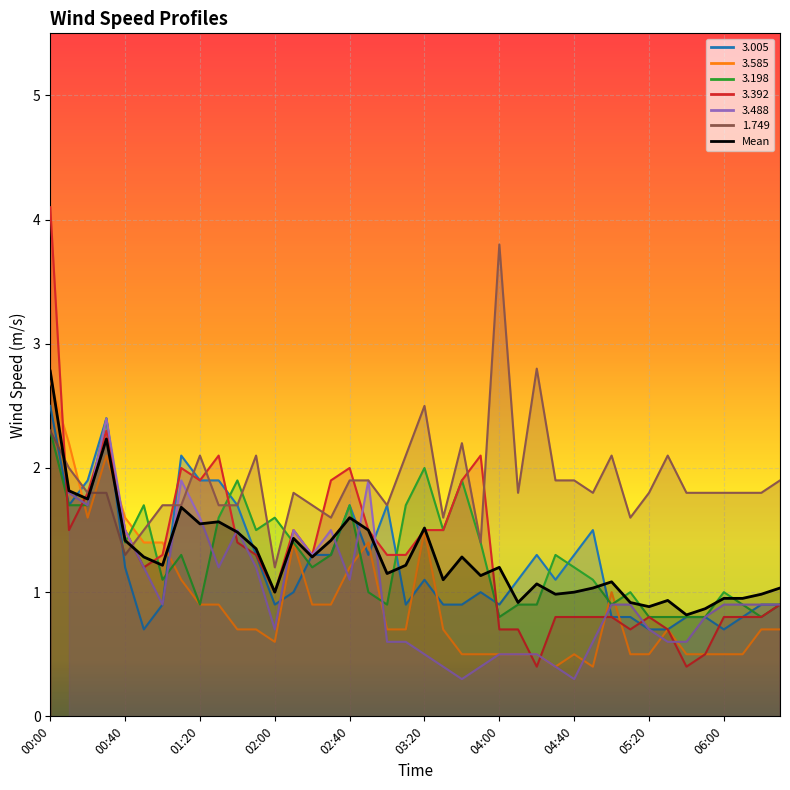

What is the value of the 14th point from the left?

1.4